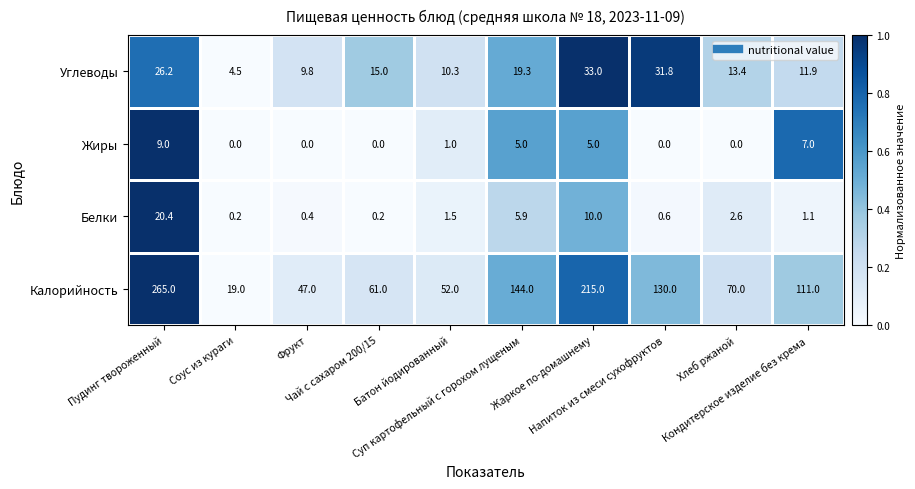

Which series has the largest total across all categories?

Калорийность